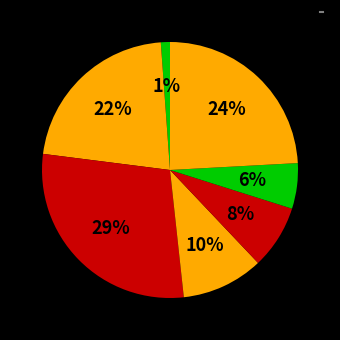

How many slices are in this pie chart?

7